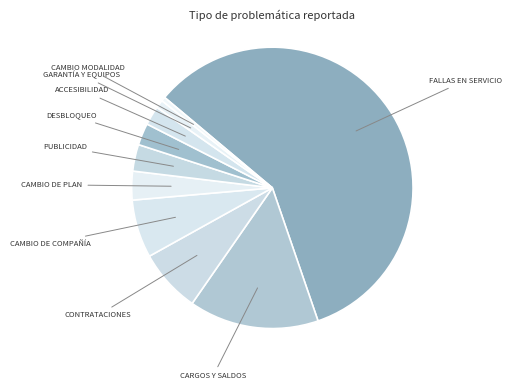

What is the majority slice?

Fallas en el servicio